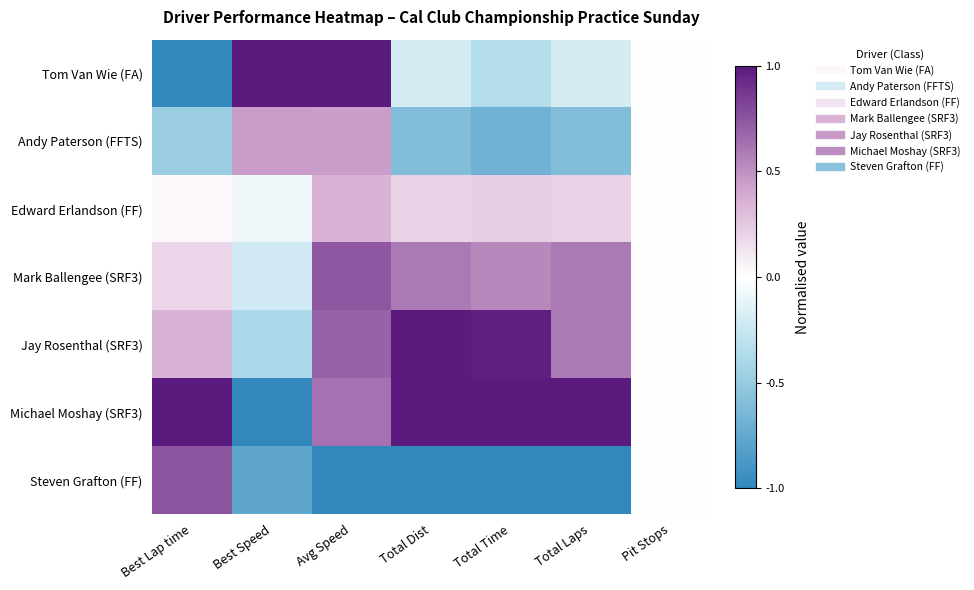

At which category is the sum across all series the highest?

Avg Speed